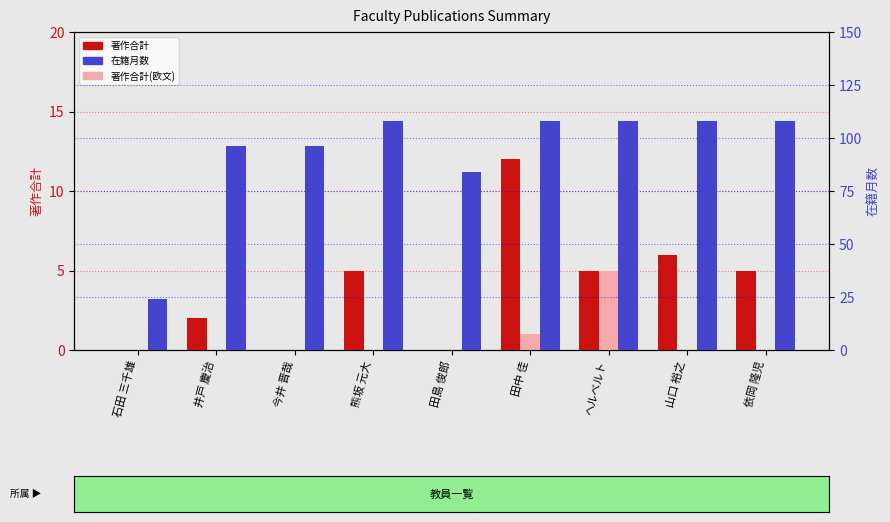

What is the difference between the maximum and second lowest values in the 著作合計(欧文) series?

5